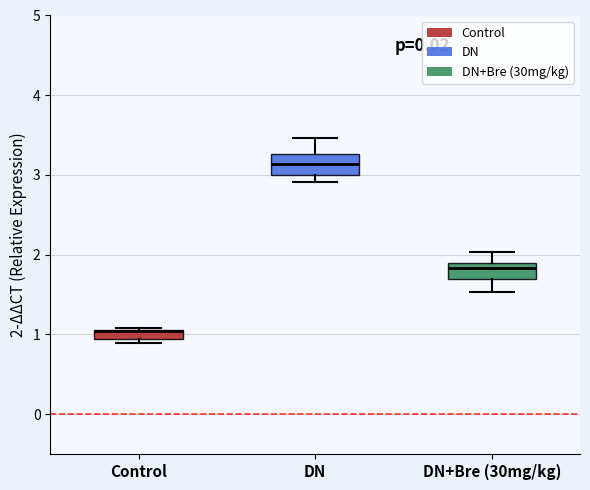

Where is the upper edge of the box for DN+Bre (30mg/kg) on the y-axis? The values are not printed on the chart, so give them approximately, as read against the axis.

1.9